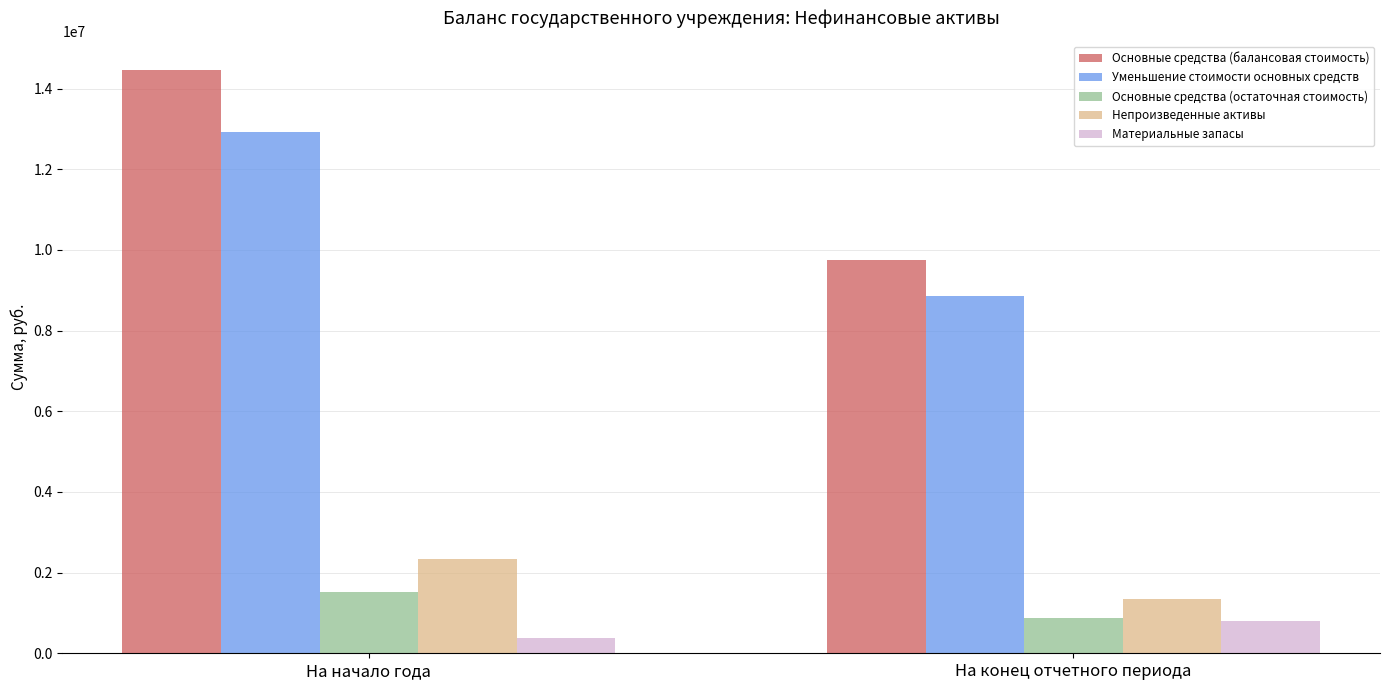

What is the difference between the highest and lowest values at На конец отчетного периода?

8942698.6